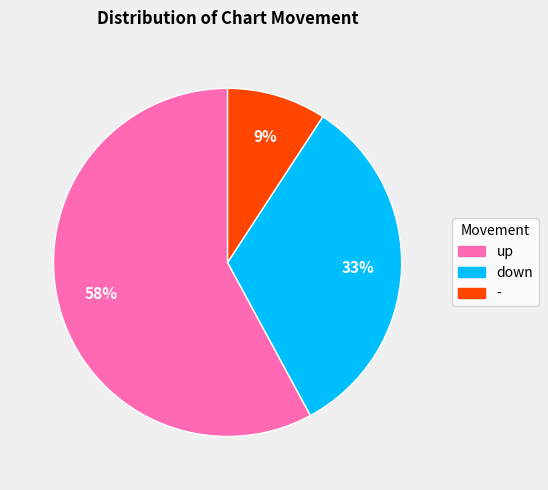

Combined, do down and up account for over 50%?

Yes